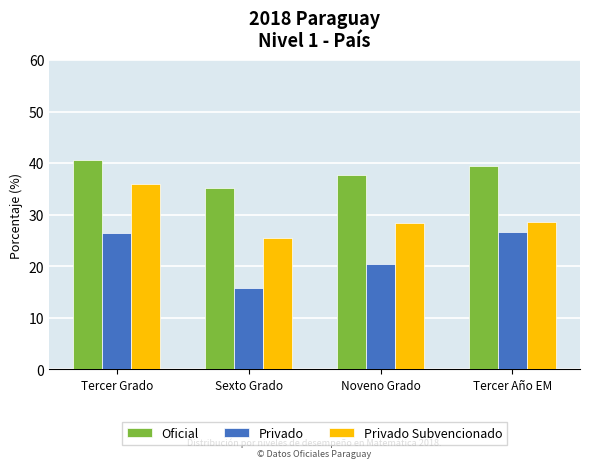

At how many categories does at least one series exceed 34?

4